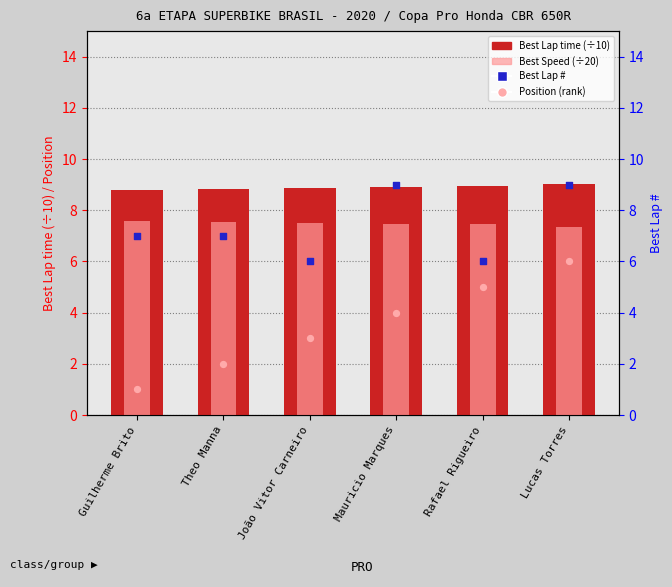

Which series contains the lowest Y value?

Position (rank)